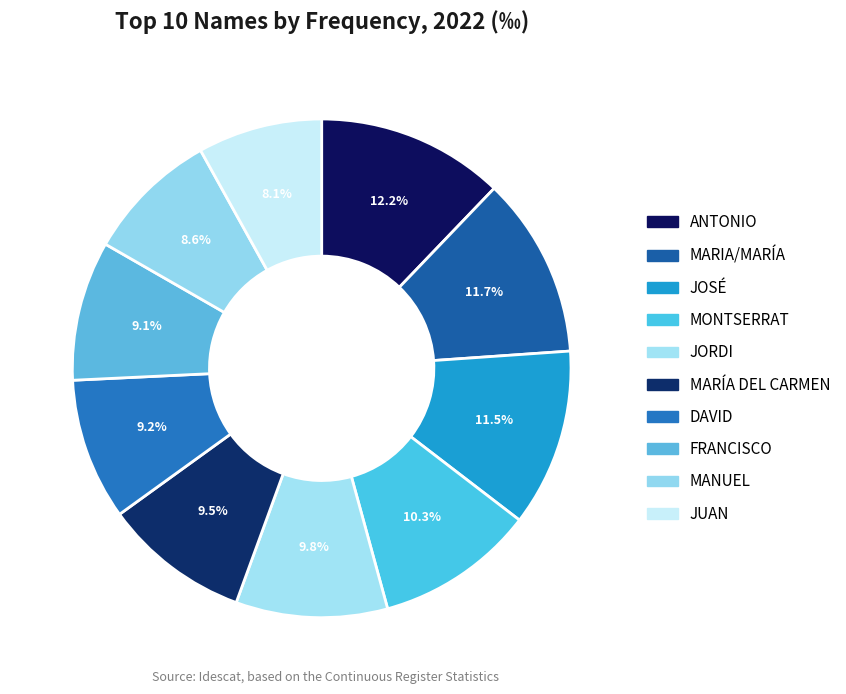

To the nearest percent, what is the combined percentage of MARÍA DEL CARMEN and DAVID?

19%